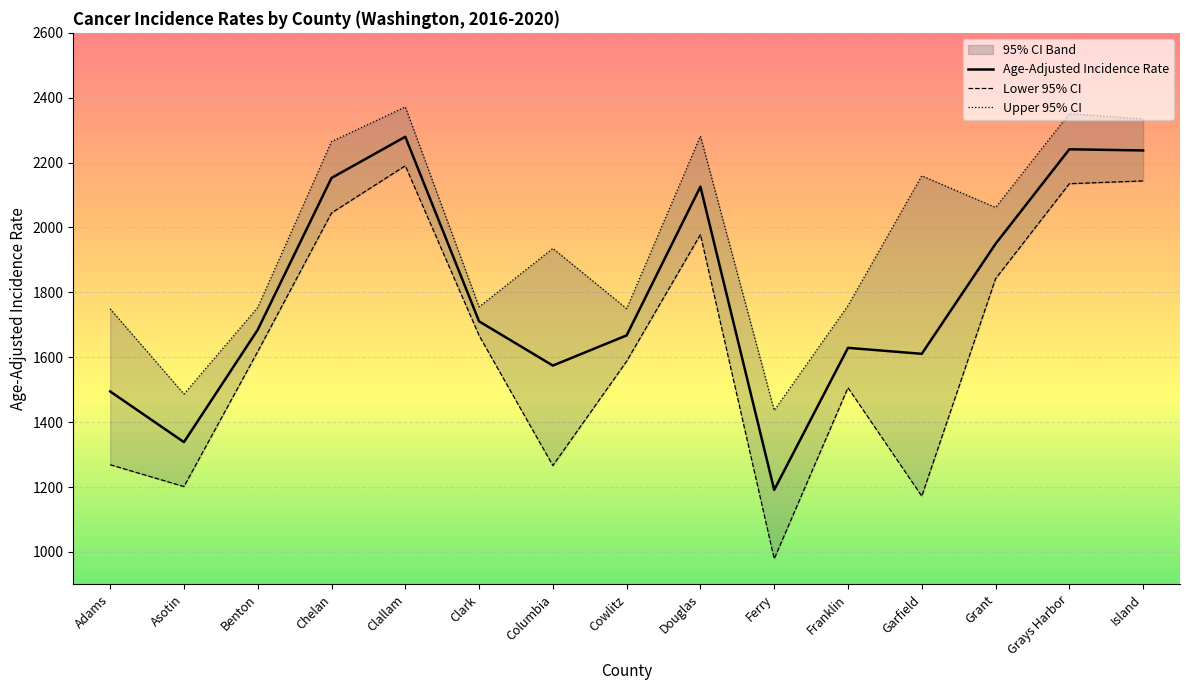

Reading left to right, what are all the values shown in this chart?

Age-Adjusted Incidence Rate: 1494.6	1338.4	1684.7	2152.7	2279.7	1710.7	1574.4	1667.4	2125.9	1191.1	1629.0	1610.6	1949.6	2241.1	2237.5
Lower 95% CI: 1268.7	1201.5	1617.6	2044.8	2190.4	1667.1	1266.1	1587.8	1978.2	978.9	1506.2	1171.9	1842.1	2135.0	2143.6
Upper 95% CI: 1749.3	1486.5	1753.8	2264.8	2371.7	1755.3	1935.5	1749.9	2281.8	1436.3	1759.2	2159.4	2061.8	2351.1	2334.5